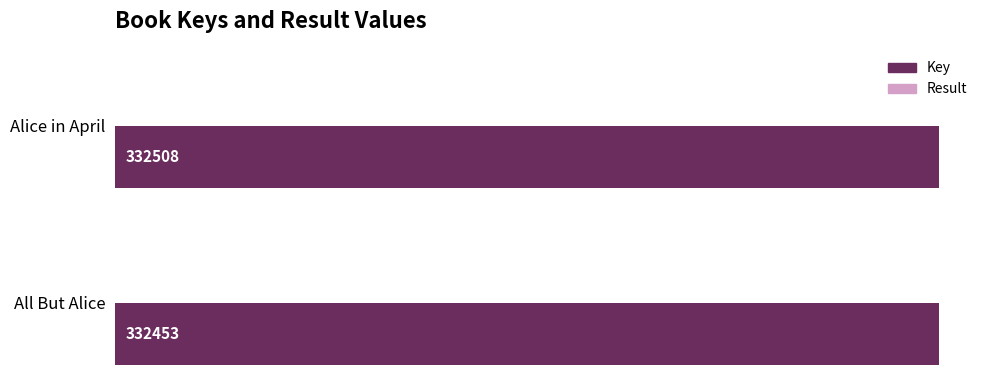

What is the maximum value shown in the chart?

332508